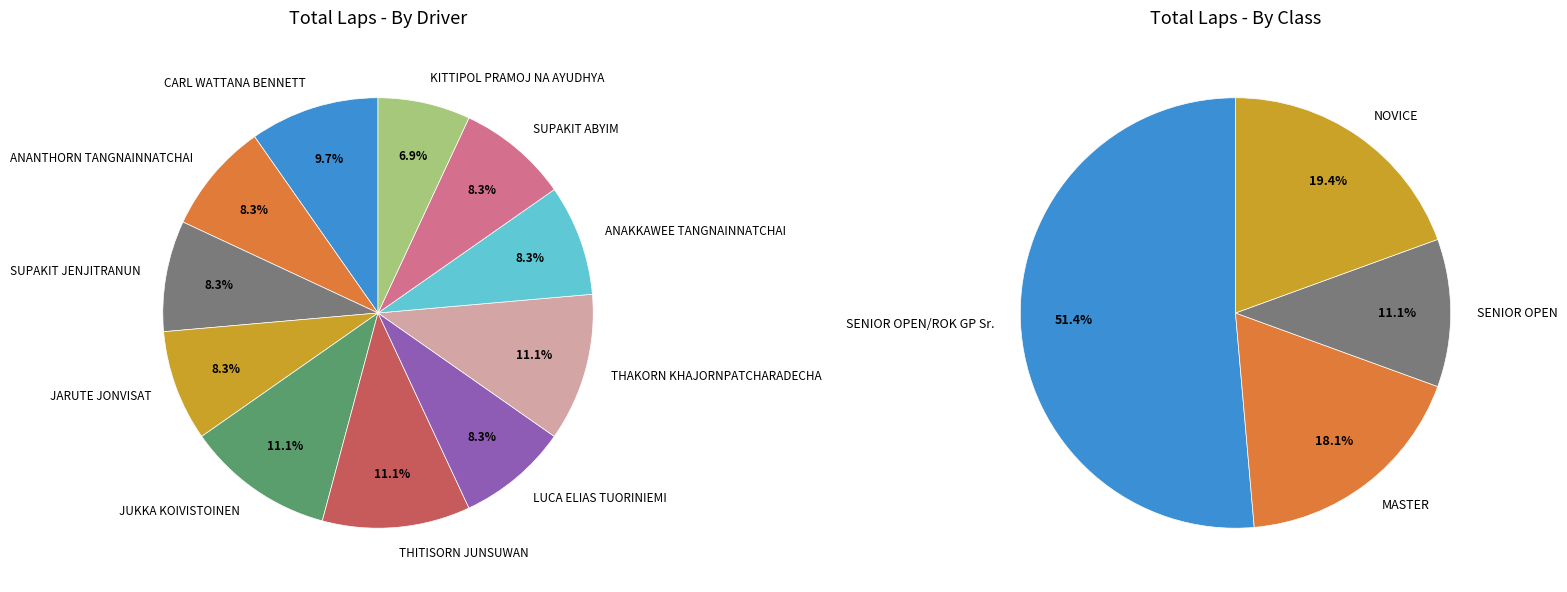

Which slice is the largest?

JUKKA KOIVISTOINEN